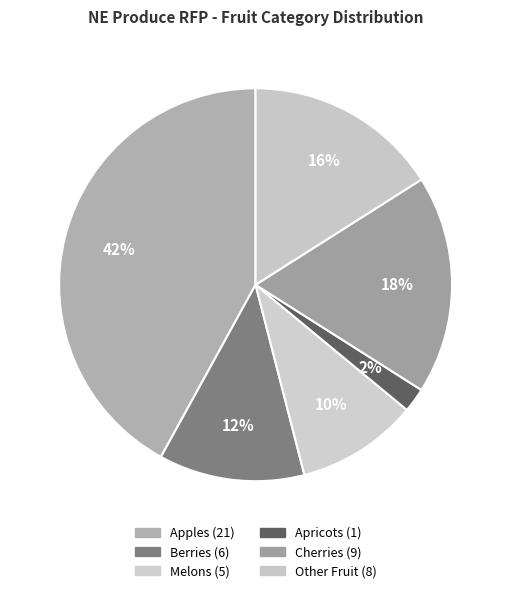

How many segments does this pie chart have?

6